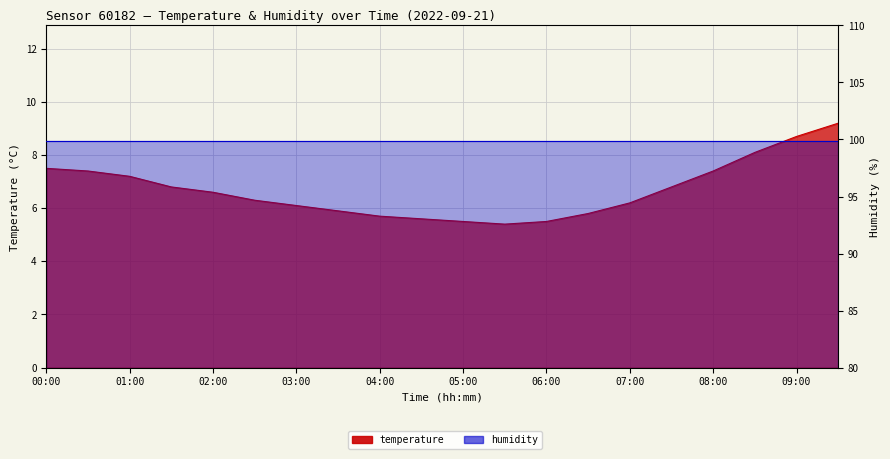

Rank the categories by value from highest to lowest.

09:30, 09:00, 08:30, 00:00, 00:30, 08:00, 01:00, 01:30, 07:30, 02:00, 02:30, 07:00, 03:00, 03:30, 06:30, 04:00, 04:30, 05:00, 06:00, 05:30